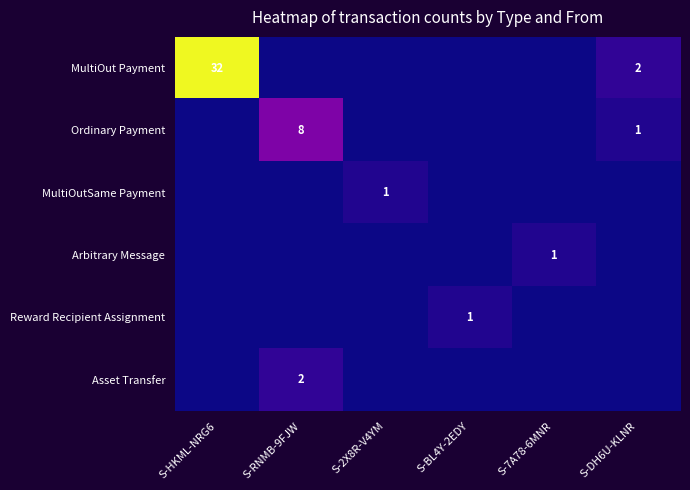

How many values in the Arbitrary Message series exceed 0?

1